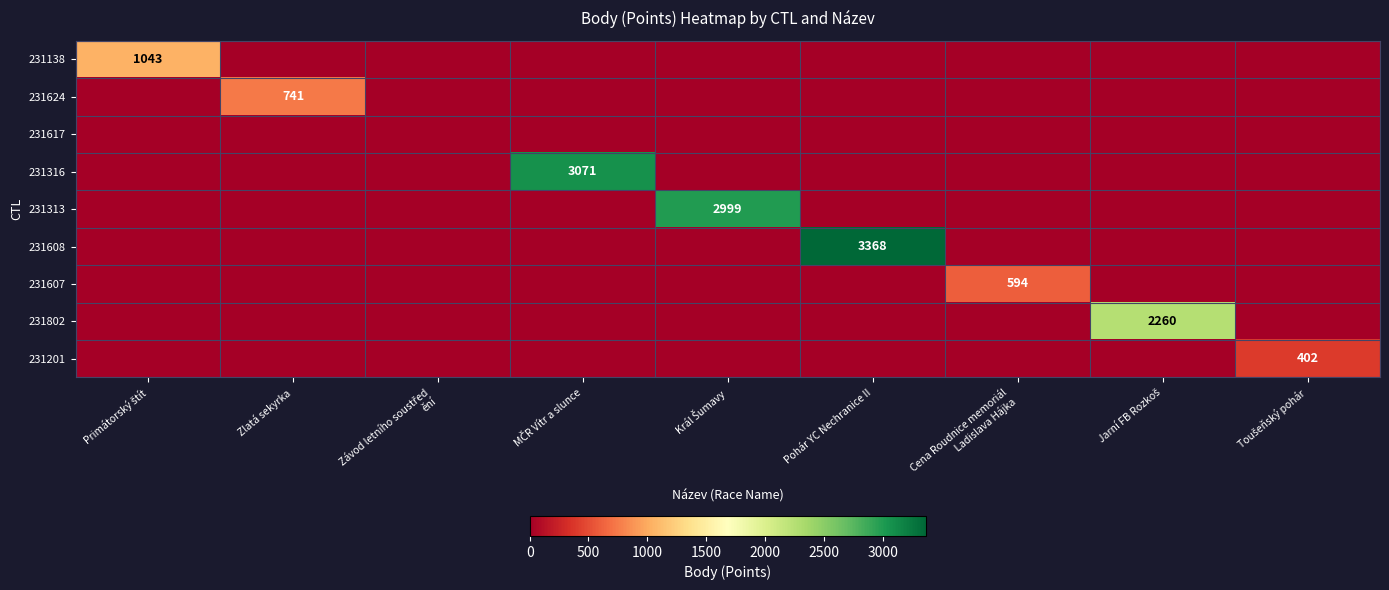

Which category has the lowest value in the 231316 series?

Primátorský štít